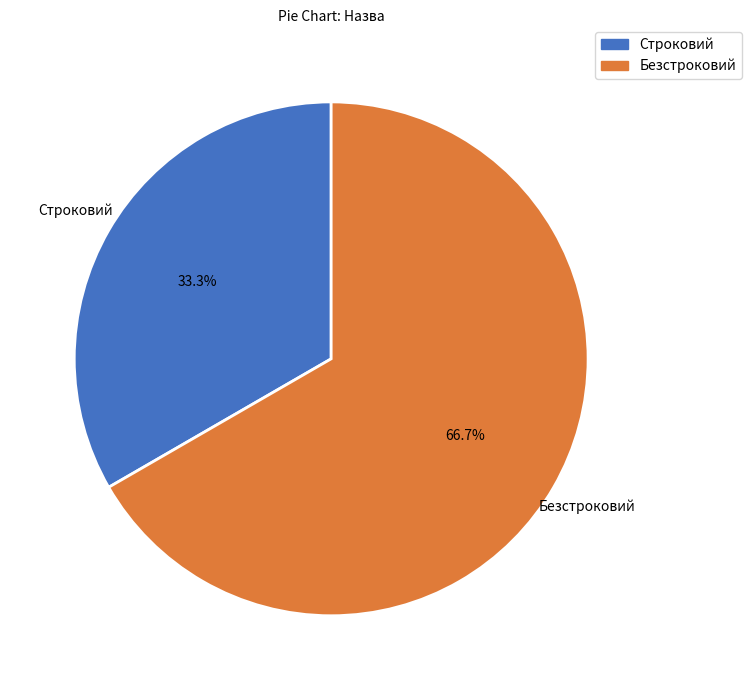

What is the smallest slice in the pie chart?

Строковий